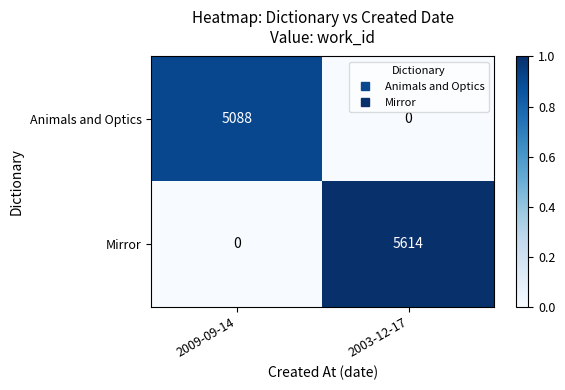

Reading left to right, extract all data points from this chart.

Animals and Optics: 2009-09-14=5088	2003-12-17=0
Mirror: 2009-09-14=0	2003-12-17=5614